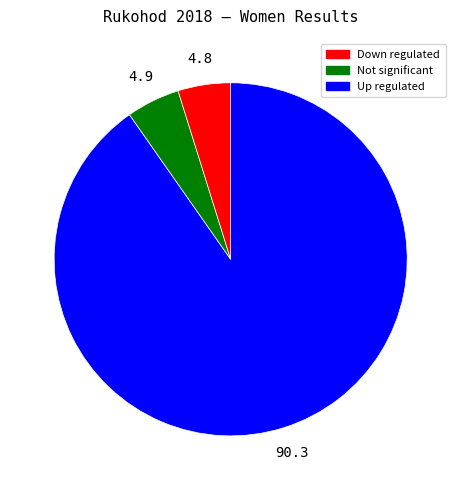

Which slice is the largest?

Down regulated